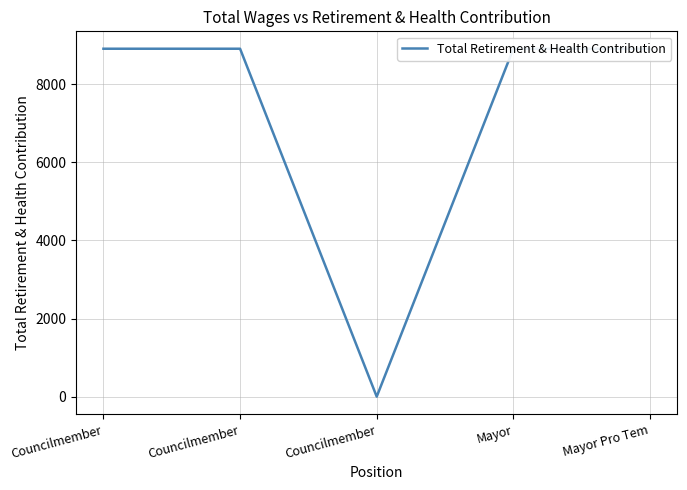

Where is the first local minimum?

Councilmember